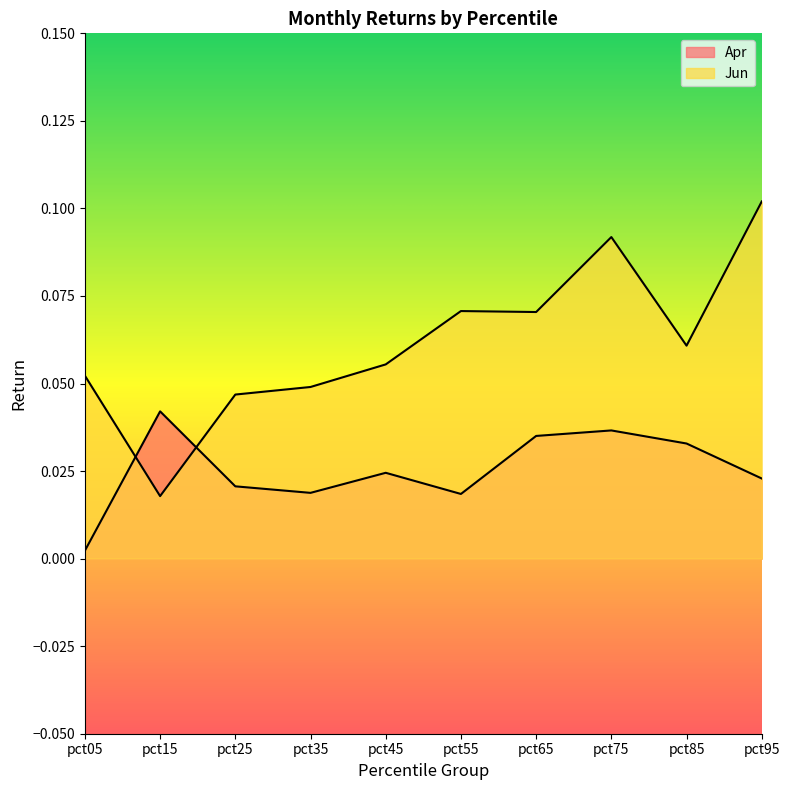

How many lines are shown in the chart?

2